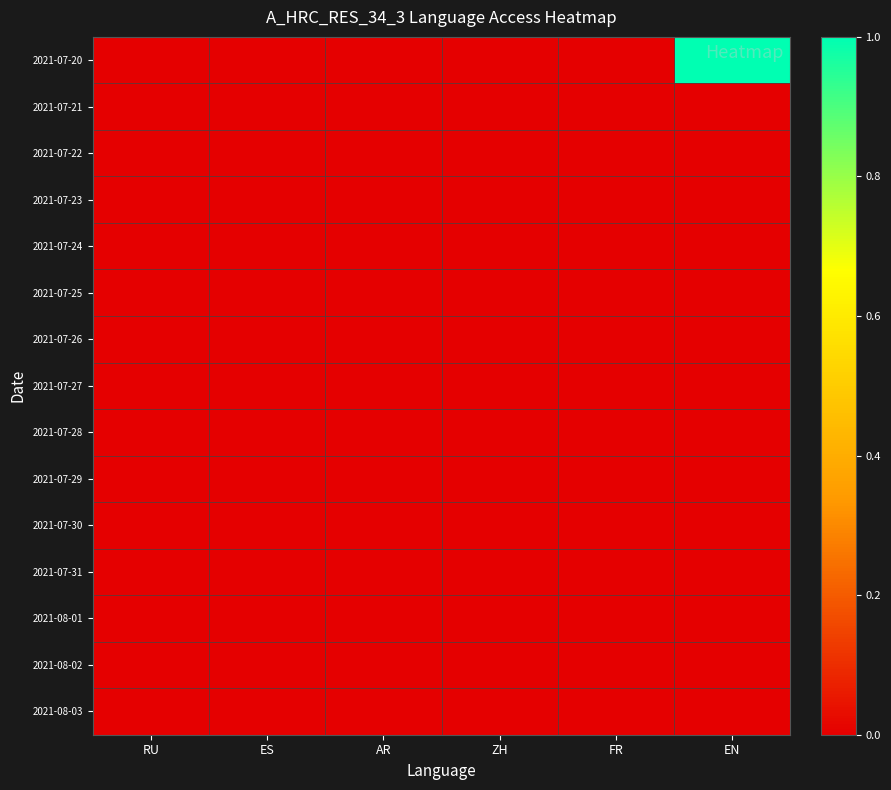

At which category is the sum across all series the highest?

EN